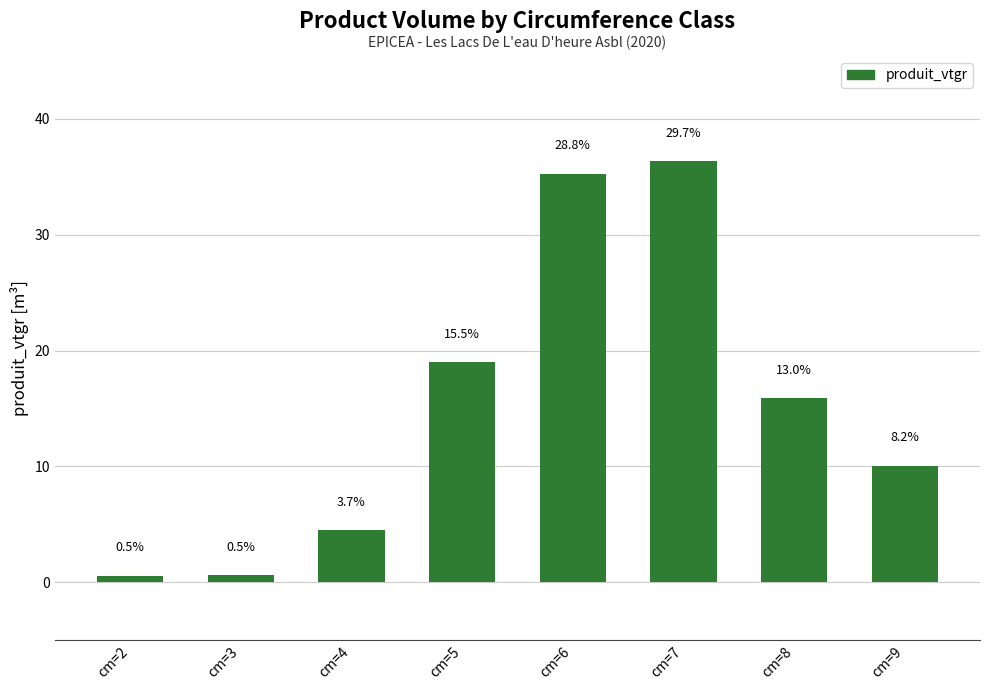

What is the difference between the maximum and minimum values?

35.8